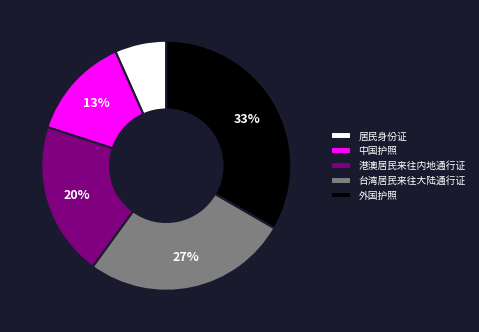

Which has a higher value, 居民身份证 or 台湾居民来往大陆通行证?

台湾居民来往大陆通行证